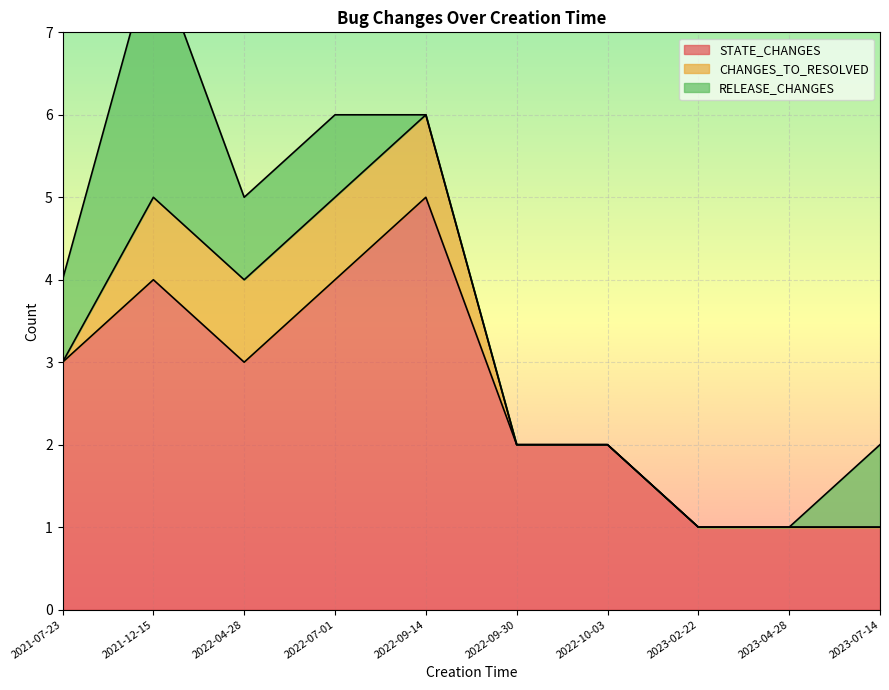

What are all the series names shown in the legend?

STATE_CHANGES, CHANGES_TO_RESOLVED, RELEASE_CHANGES